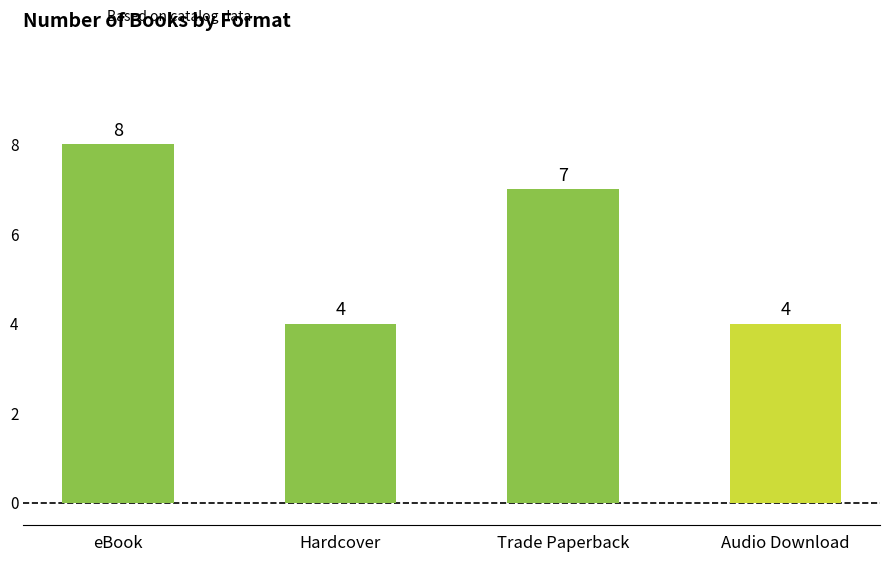

What is the sum of the values at eBook and Audio Download?

12